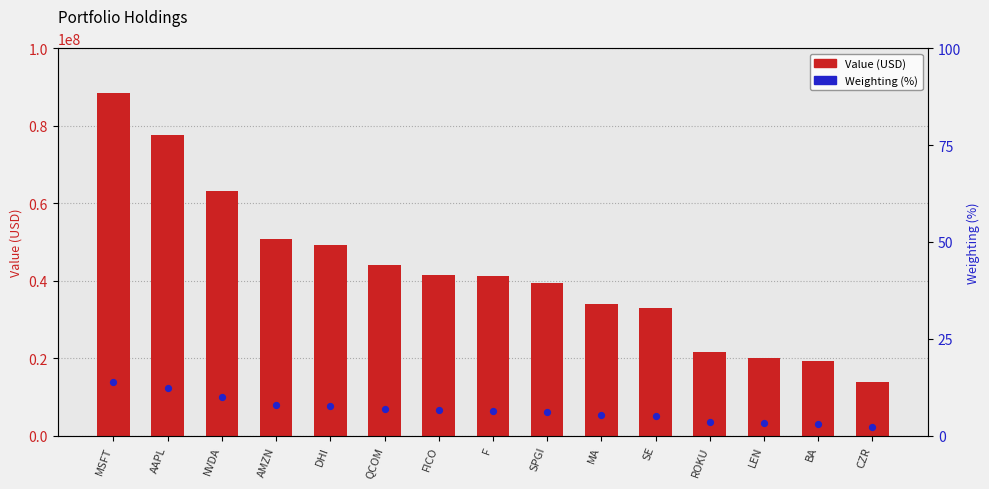

Is the value of Weighting (%) at ROKU greater than the value of Value (USD) at F?

No